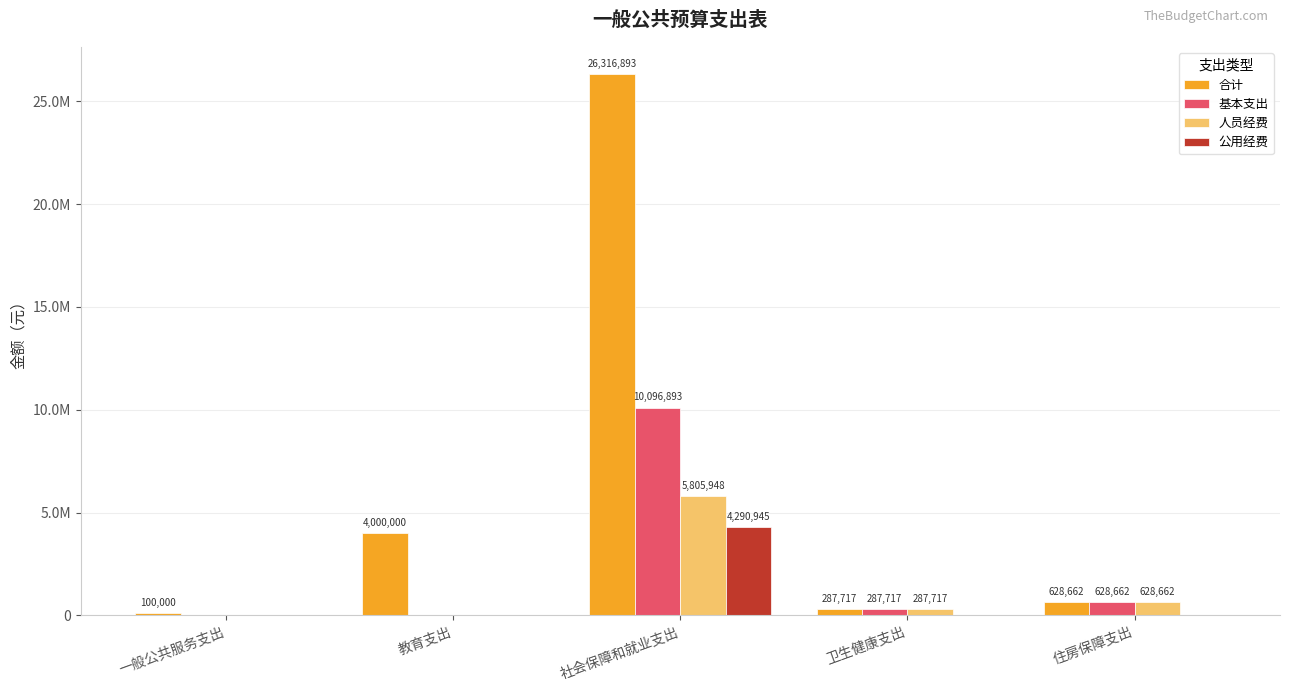

What is the difference between the highest and lowest values at 住房保障支出?

628662.2